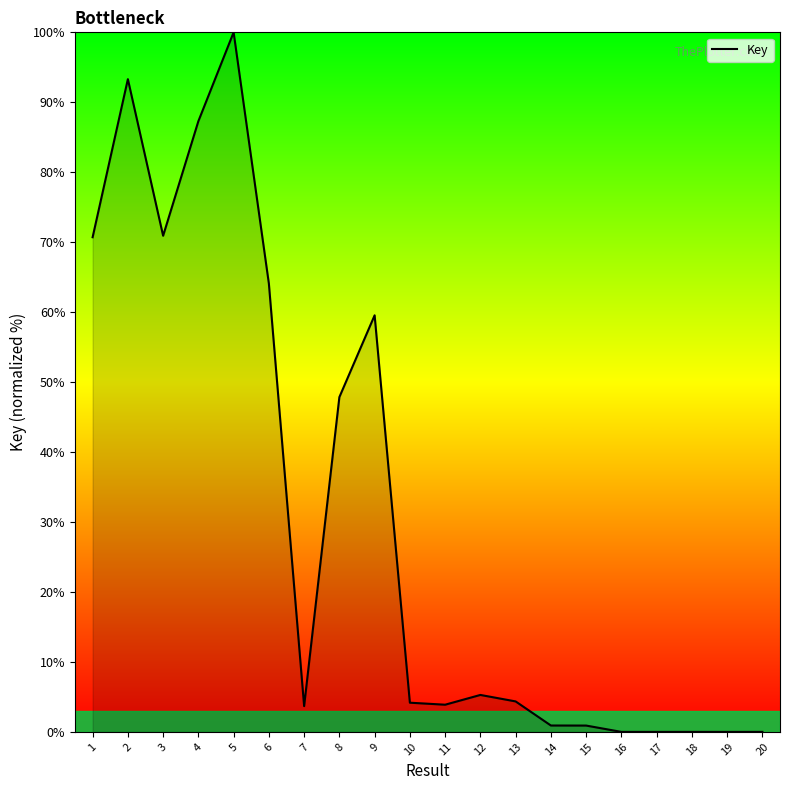

What is the difference between the maximum and minimum values?

100.0